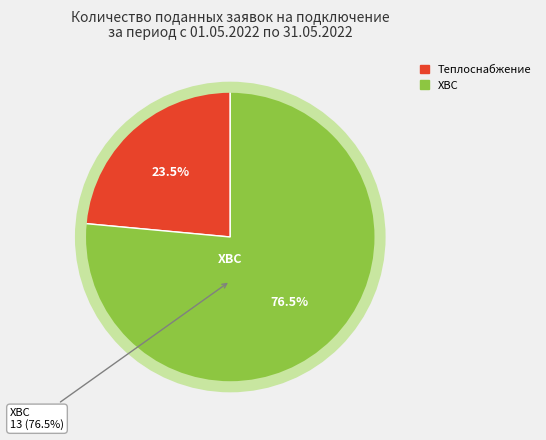

Which slice is the largest?

ХВС